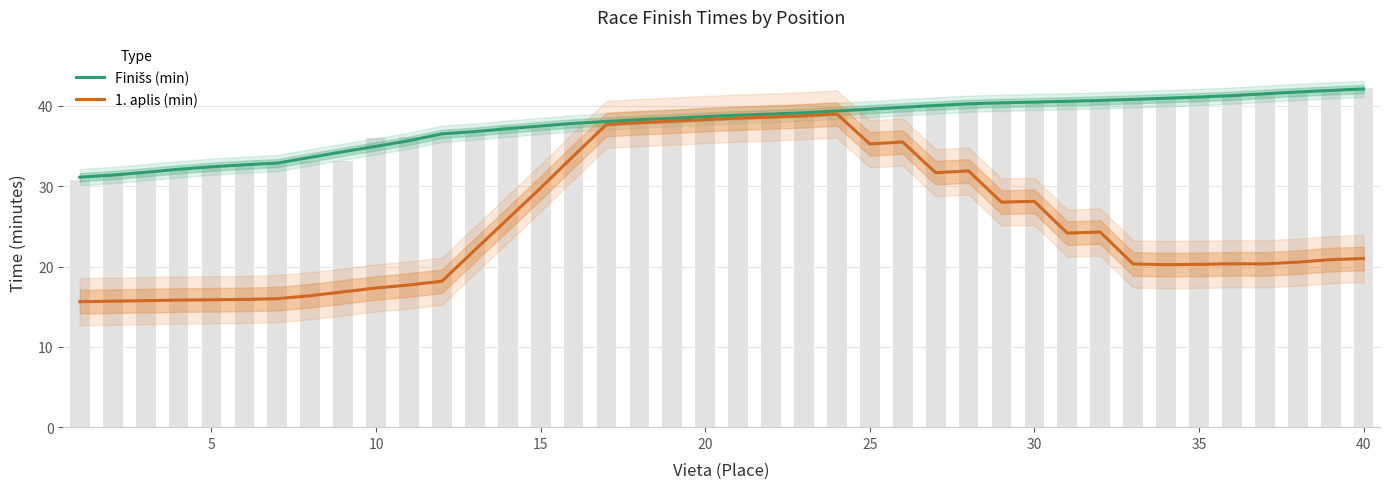

Which series has the largest total across all categories?

Finišs (min)